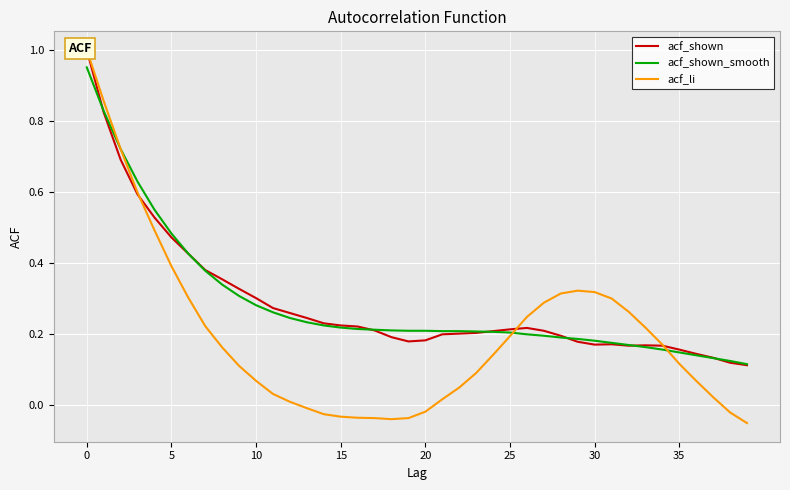

What value does the acf_li series have at 39?

-0.1